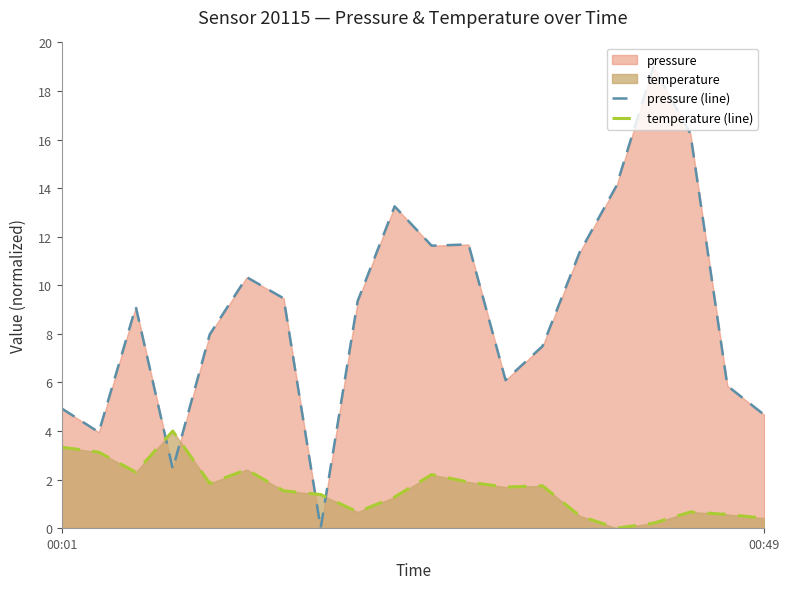

Which series ends up on top after the final intersection of pressure (line) and temperature (line)?

pressure (line)